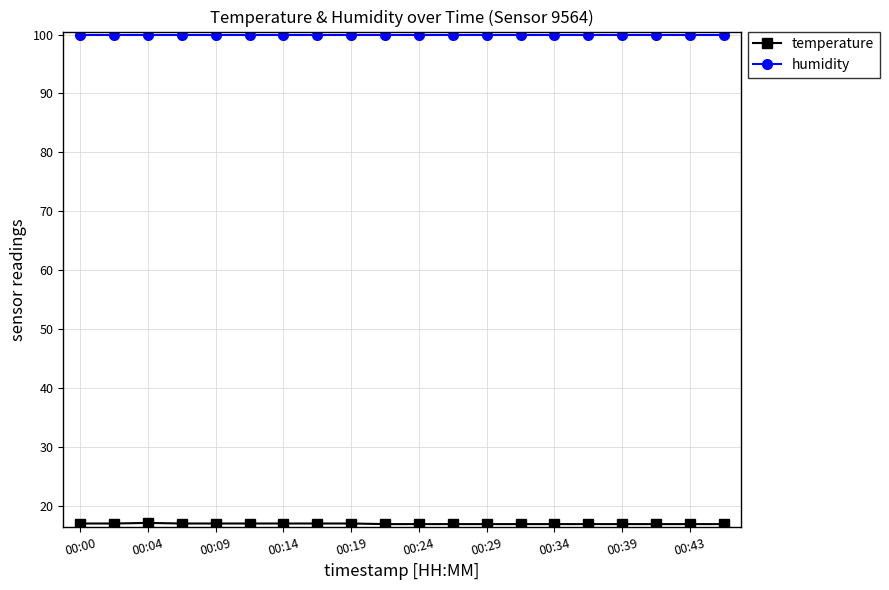

What is the average value of the humidity series?

99.9